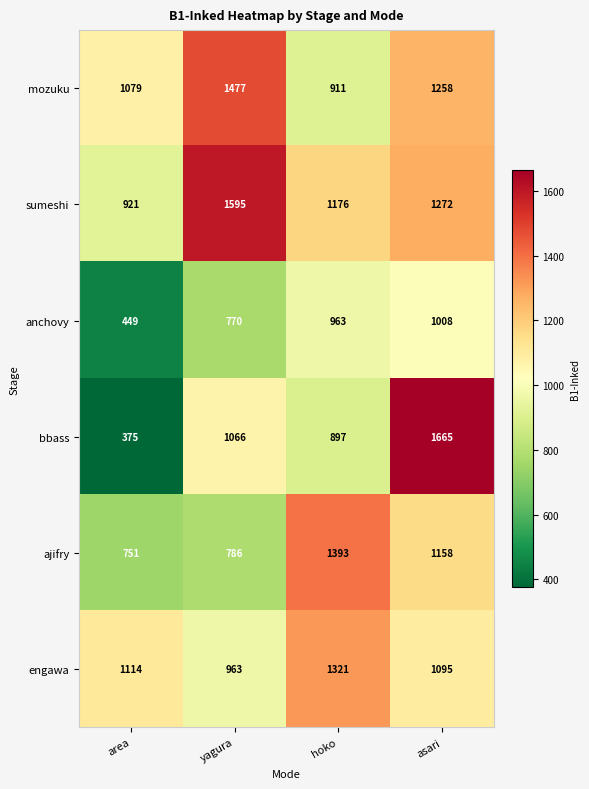

Reading left to right, extract all data points from this chart.

mozuku: area=1079	yagura=1477	hoko=911	asari=1258
sumeshi: area=921	yagura=1595	hoko=1176	asari=1272
anchovy: area=449	yagura=770	hoko=963	asari=1008
bbass: area=375	yagura=1066	hoko=897	asari=1665
ajifry: area=751	yagura=786	hoko=1393	asari=1158
engawa: area=1114	yagura=963	hoko=1321	asari=1095